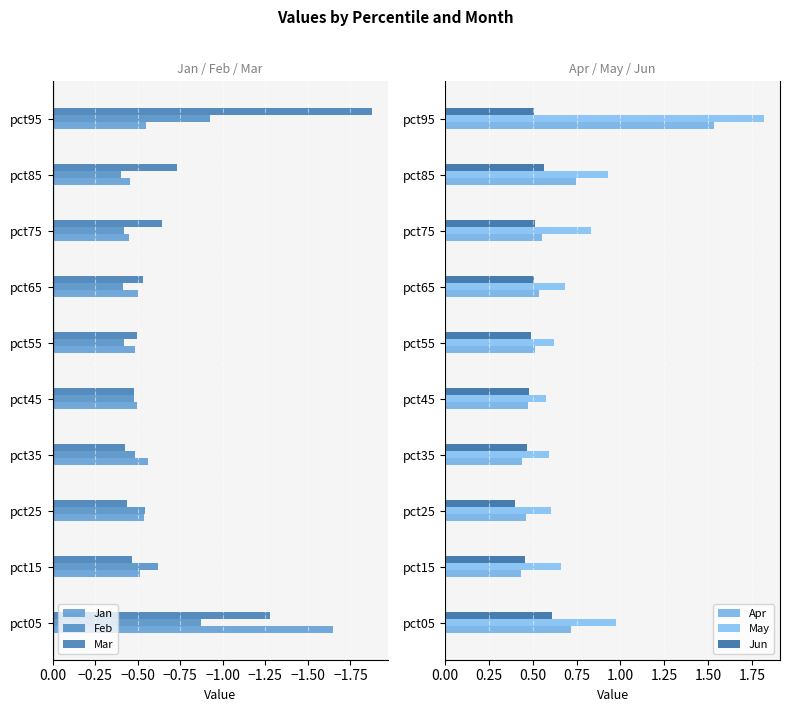

Between pct05 and pct95, which is larger?

pct95